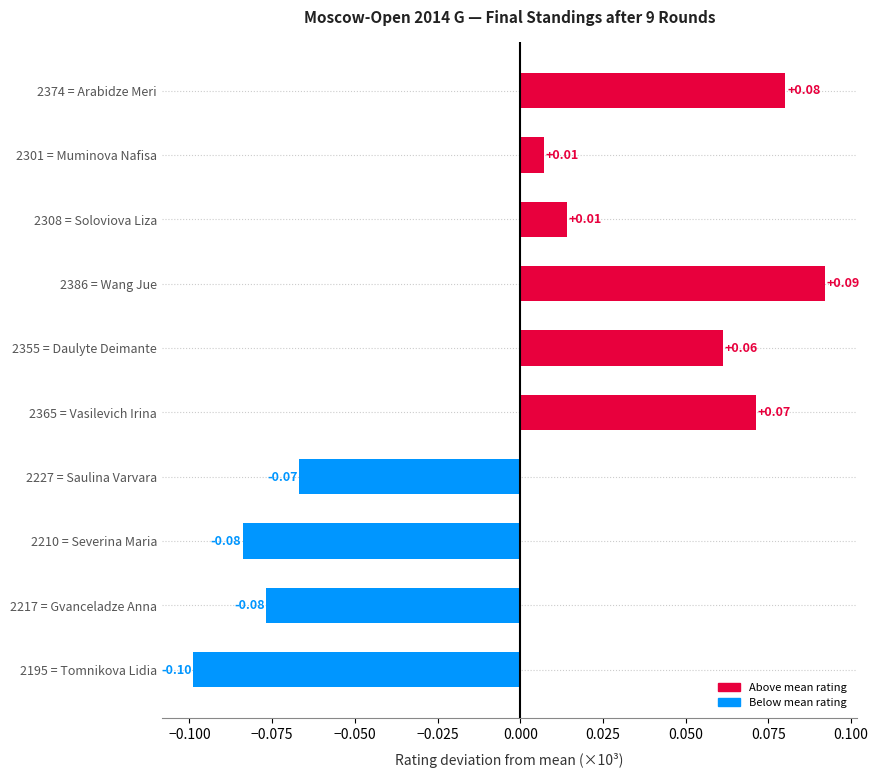

Which has a higher value, 2374 = Arabidze Meri or 2365 = Vasilevich Irina?

2374 = Arabidze Meri